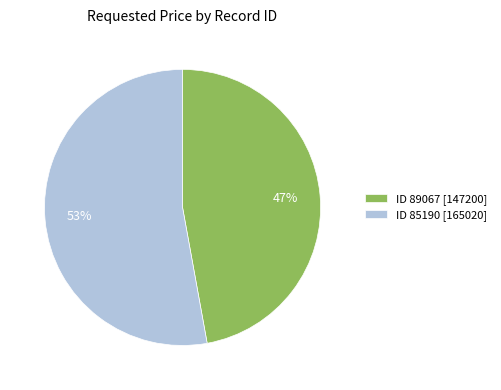

Rank the categories by value from lowest to highest.

ID 89067 [147200], ID 85190 [165020]